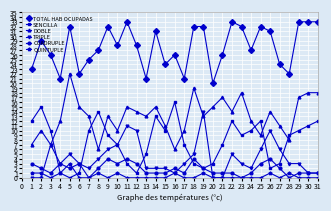

What is the value of the TOTAL HAB OCUPADAS point at the 7th from the left?

25